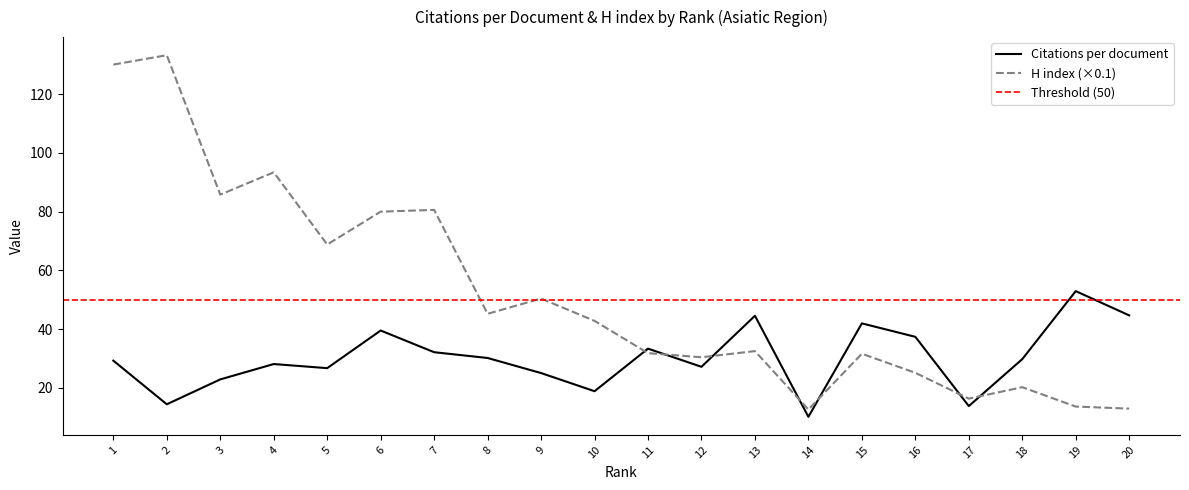

The value of Citations per document at 20 is 44.7. True or false?

True